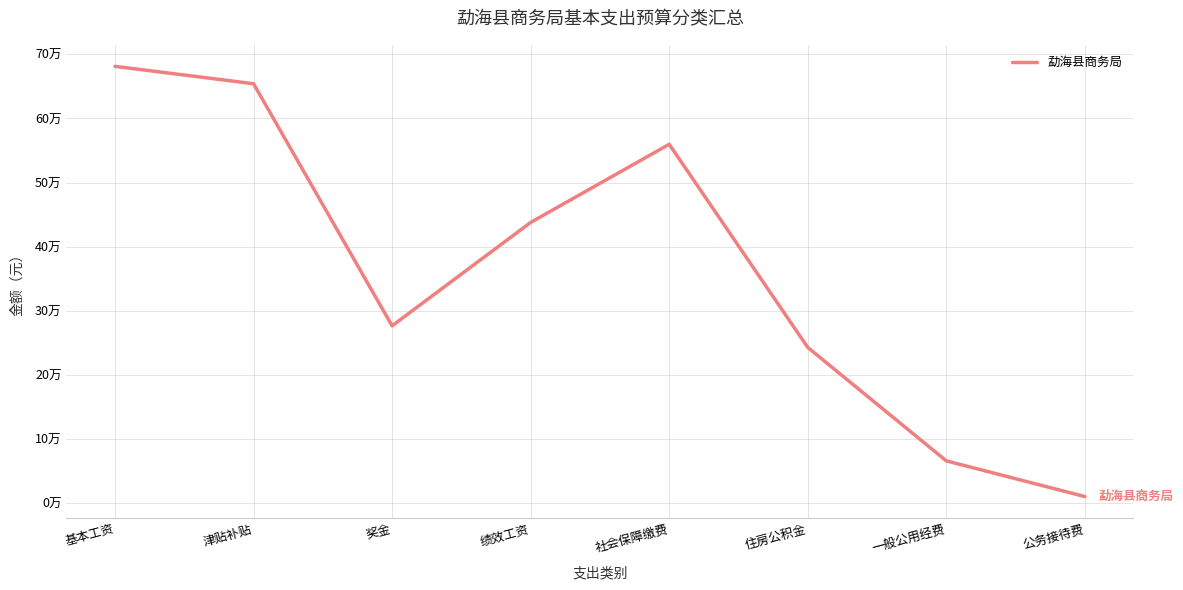

At which category does the data reach its first local valley?

奖金